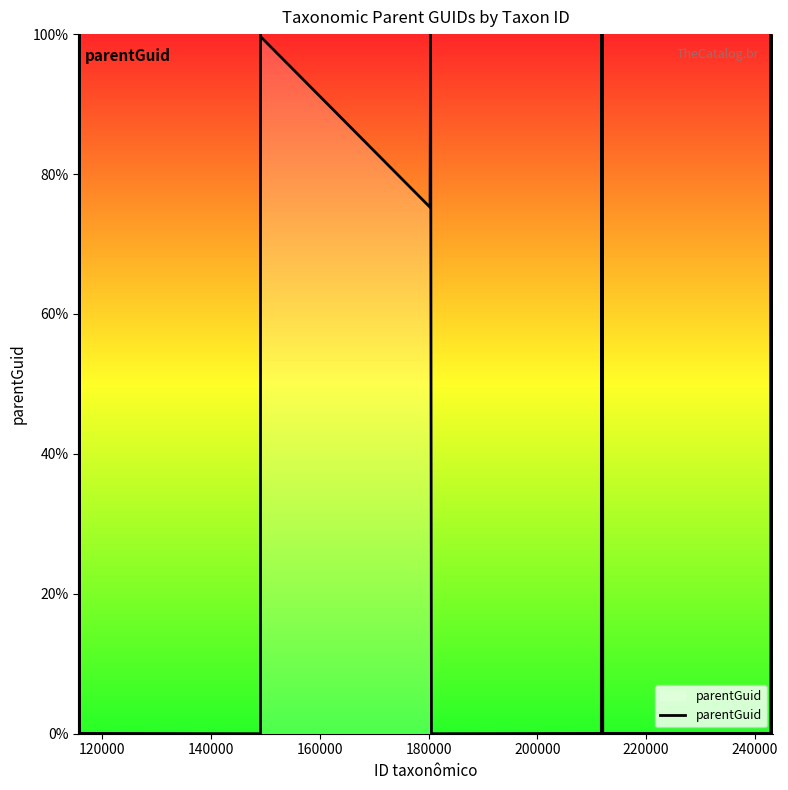

What is the difference between the maximum and minimum values?

100.0